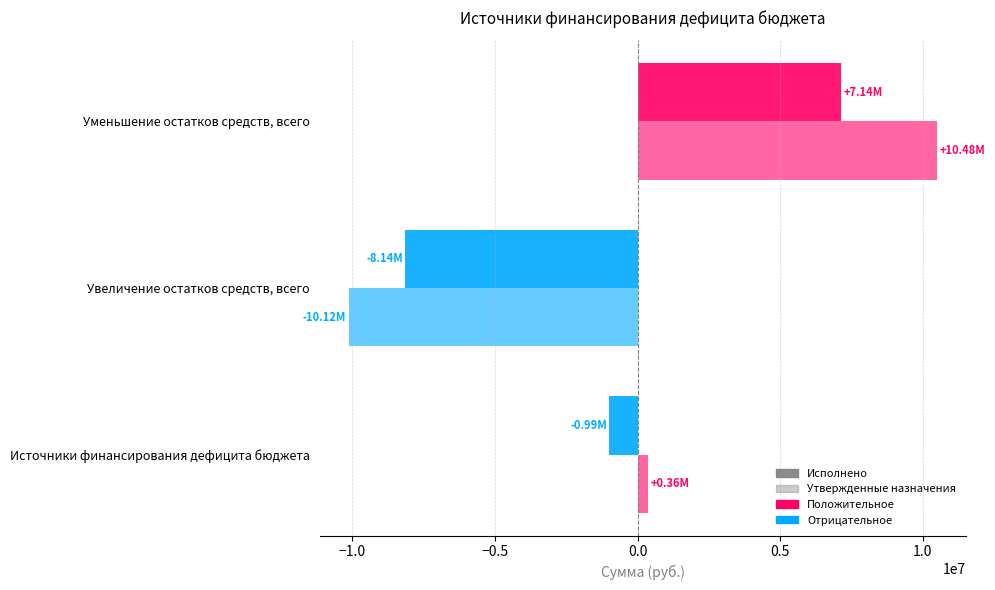

How many distinct data groups are displayed?

2